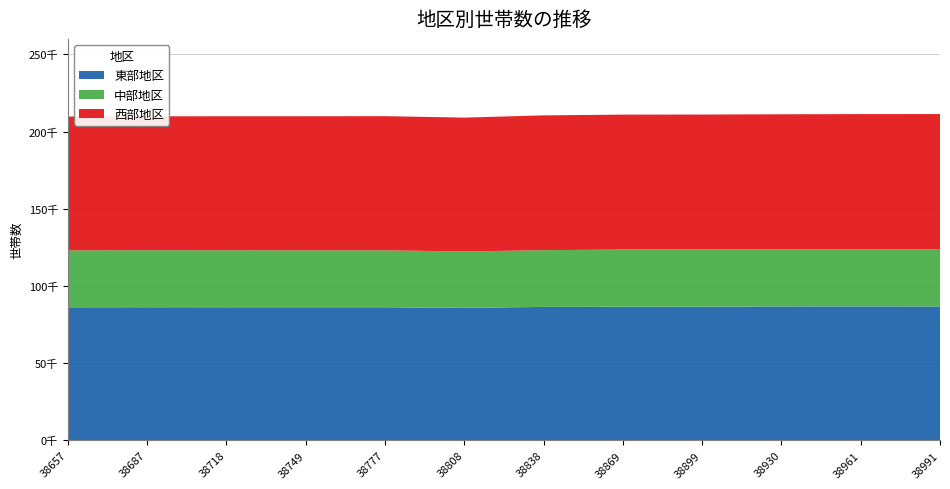

Reading left to right, what are all the values shown in this chart?

東部地区: 東部地区=86163	中部地区=86223	西部地区=86197	市　　計=86205	郡　　計=86205	5=85810	6=86436	7=86552	8=86602	9=86736	10=86759	11=86720
中部地区: 東部地区=36883	中部地区=36928	西部地区=36913	市　　計=36861	郡　　計=36868	5=36523	6=36748	7=37055	8=37052	9=37079	10=37091	11=37099
西部地区: 東部地区=86677	中部地区=86729	西部地区=86785	市　　計=86834	郡　　計=86888	5=86690	6=87285	7=87346	8=87350	9=87370	10=87455	11=87492